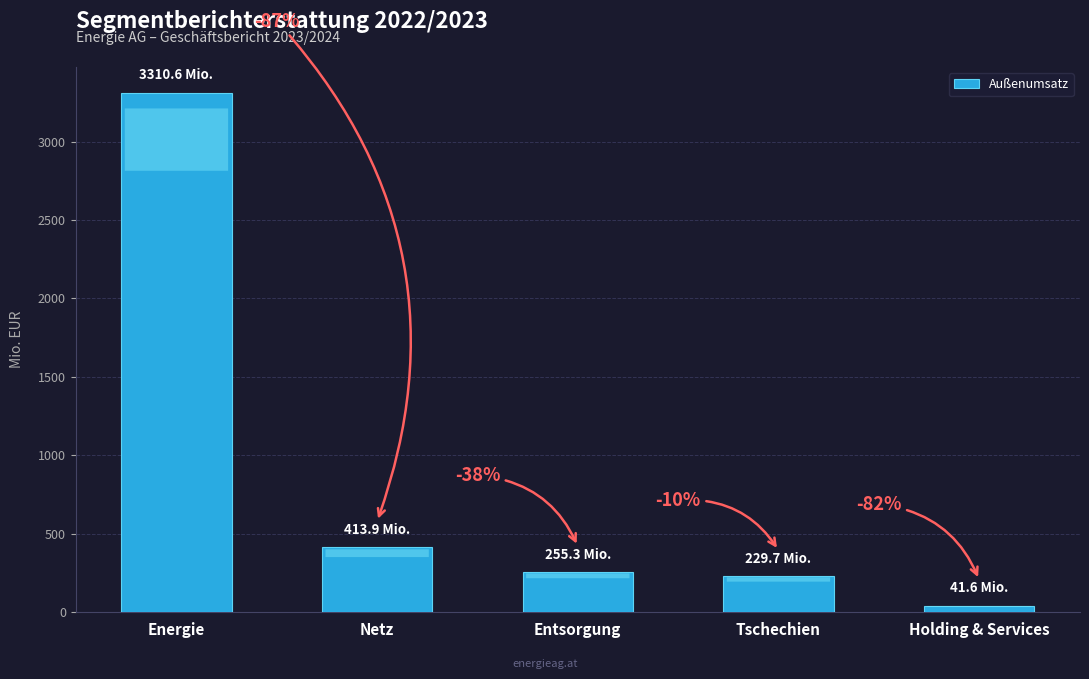

Reading left to right, transcribe all the data shown in this chart.

3310.6	413.9	255.3	229.7	41.6